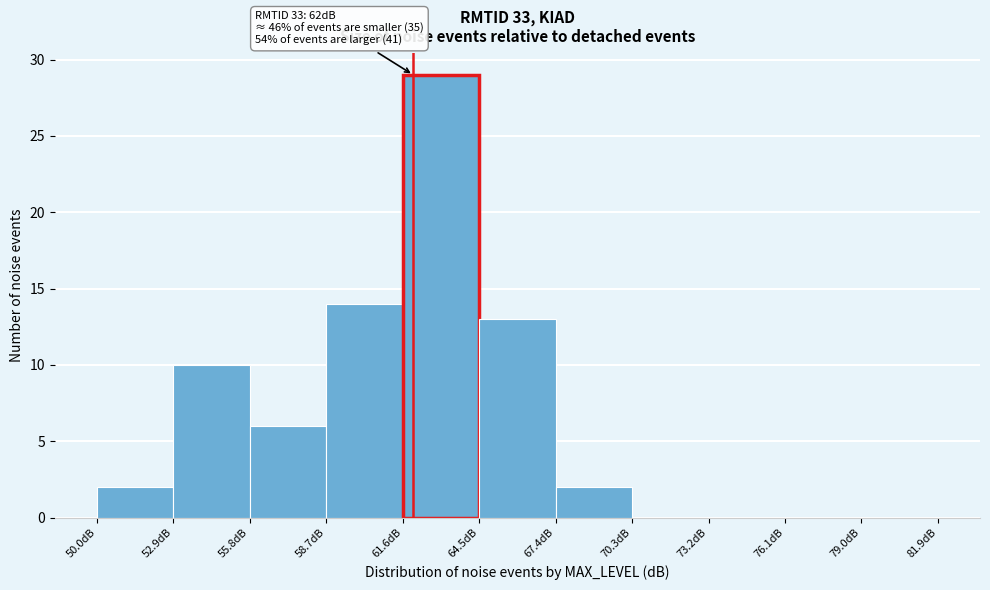

Over which range of the x-axis is the bar tallest?

61.6 to 64.5